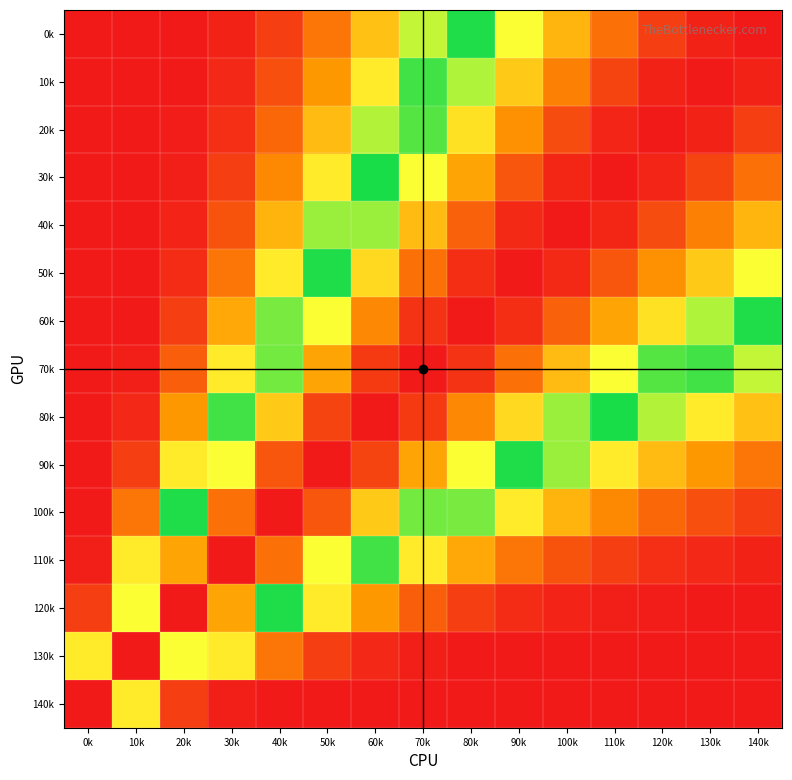

Rank the series at 130k from lowest to highest value.

140k, 130k, 120k, 110k, 100k, 90k, 80k, 70k, 60k, 50k, 40k, 30k, 20k, 0k, 10k